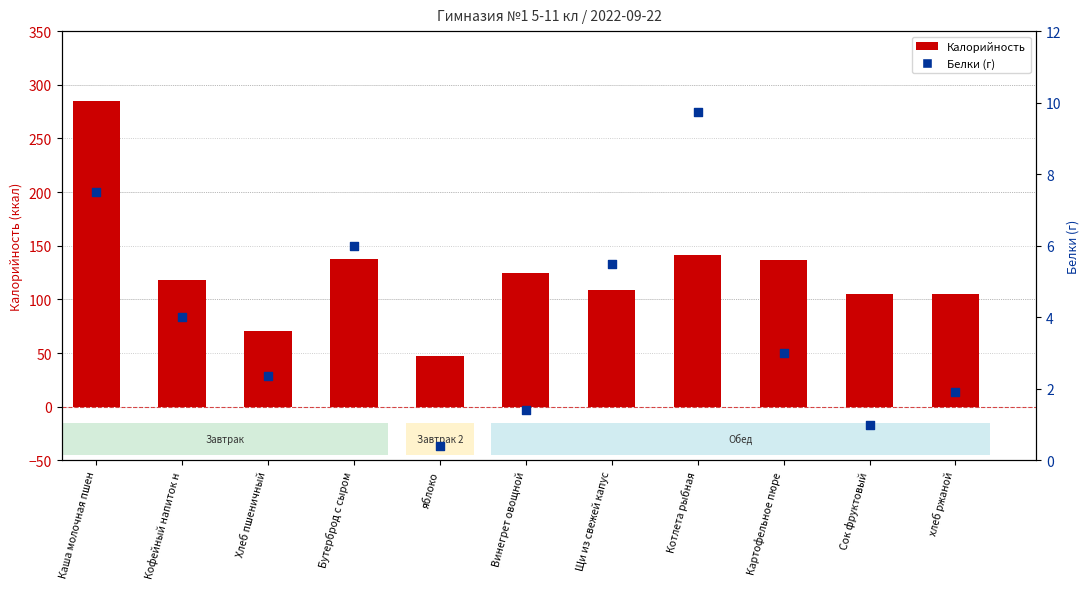

Which series contains the lowest Y value?

Белки (г)